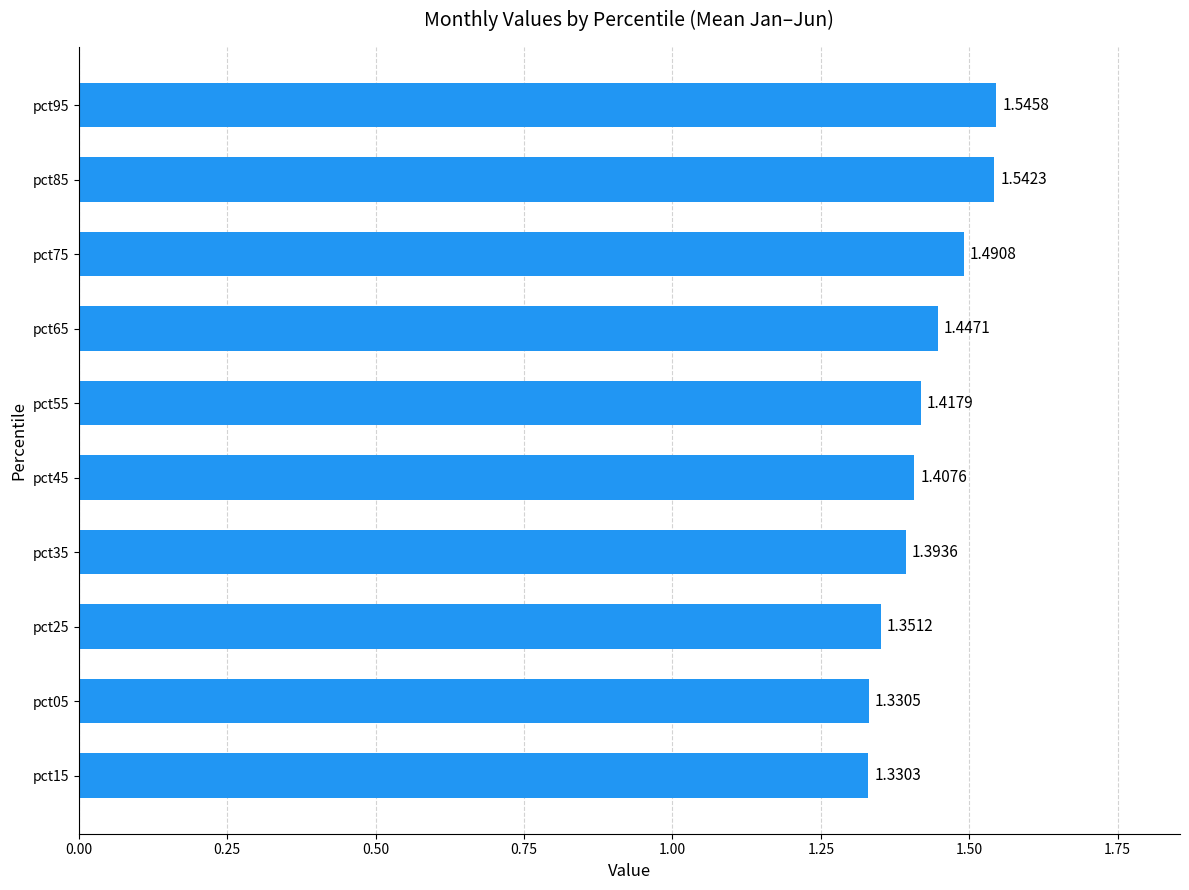

Rank the categories by value from highest to lowest.

pct95, pct85, pct75, pct65, pct55, pct45, pct35, pct25, pct05, pct15